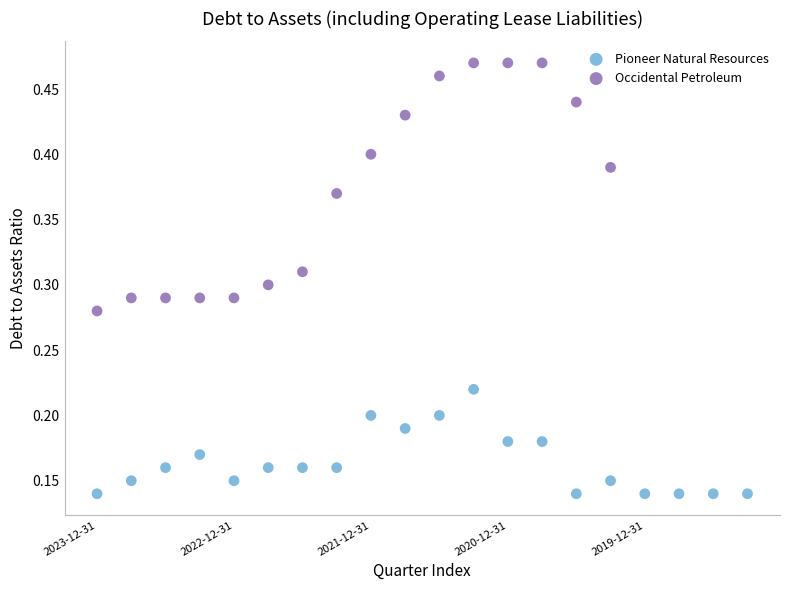

Which series reaches the maximum Y coordinate?

Occidental Petroleum